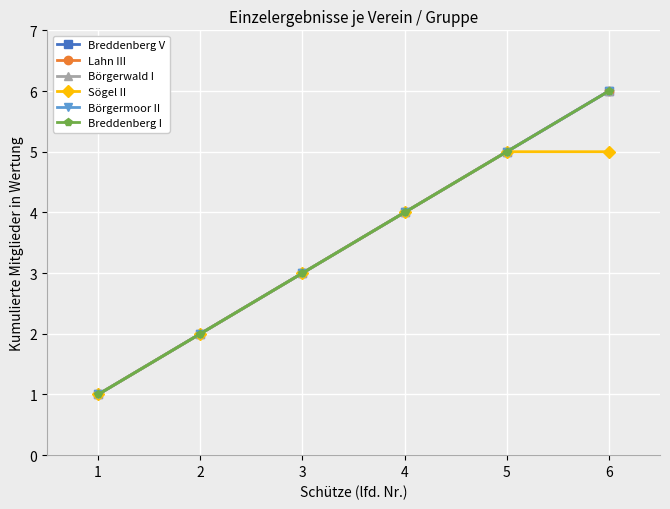

Does the chart have visible grid lines?

Yes